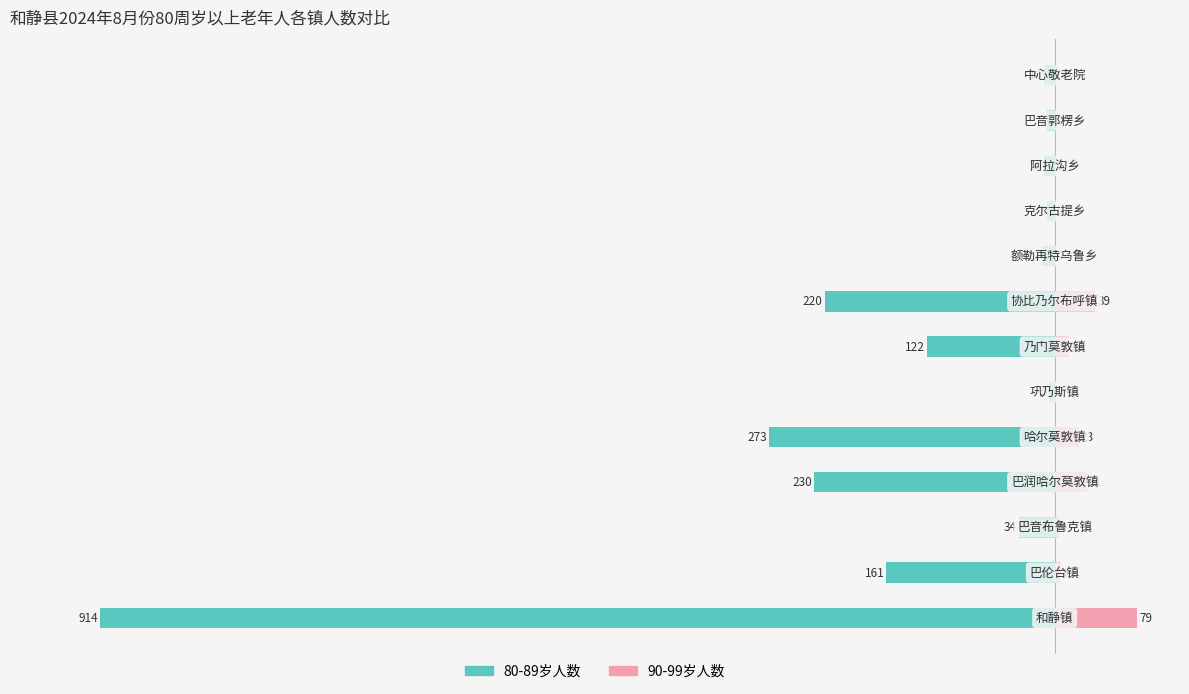

What is the difference between the maximum and second lowest values in the 90-99岁人数 series?

79